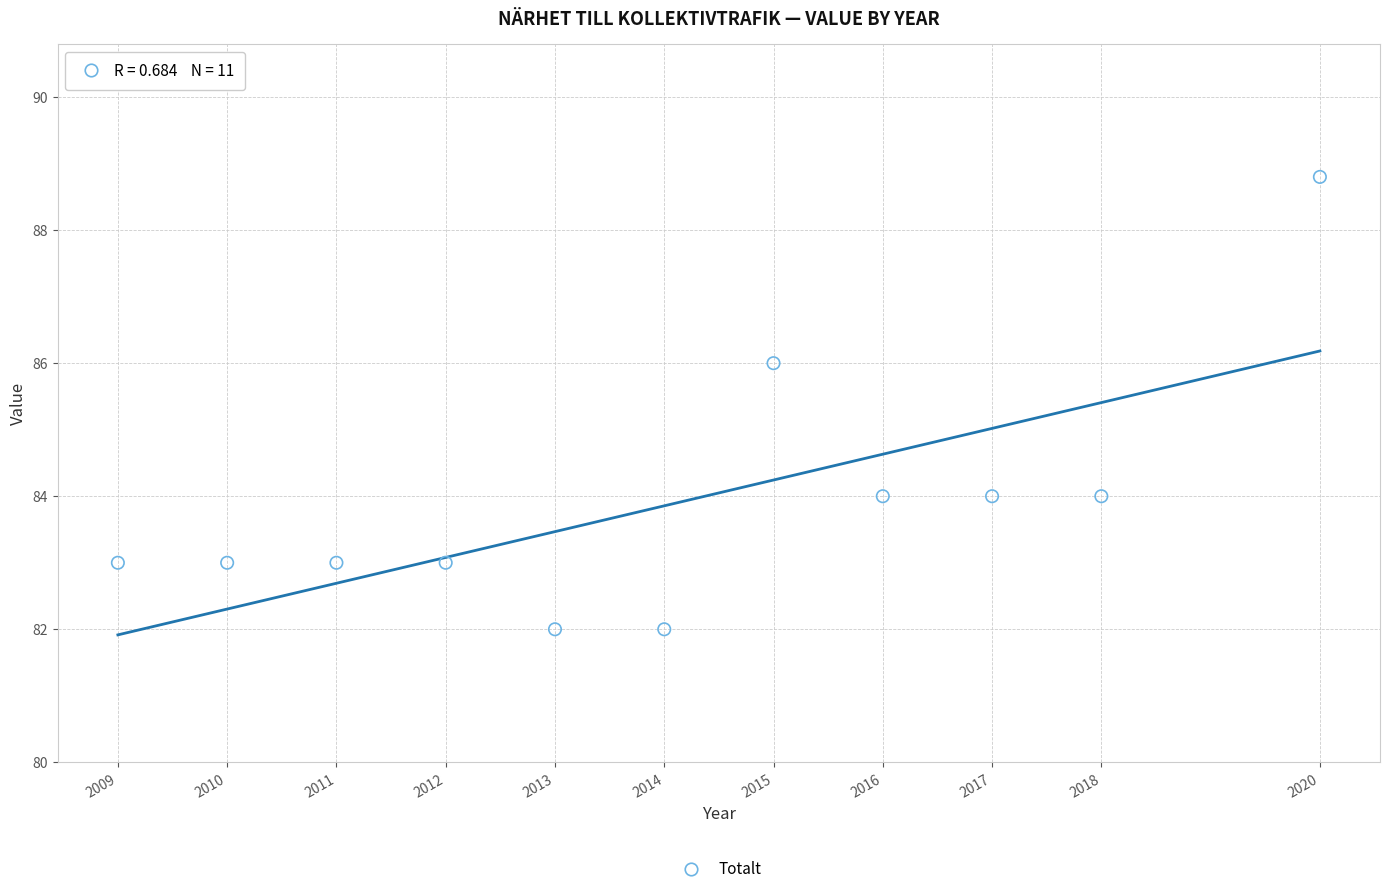

What is the range of Y values (max minus min)?

6.8